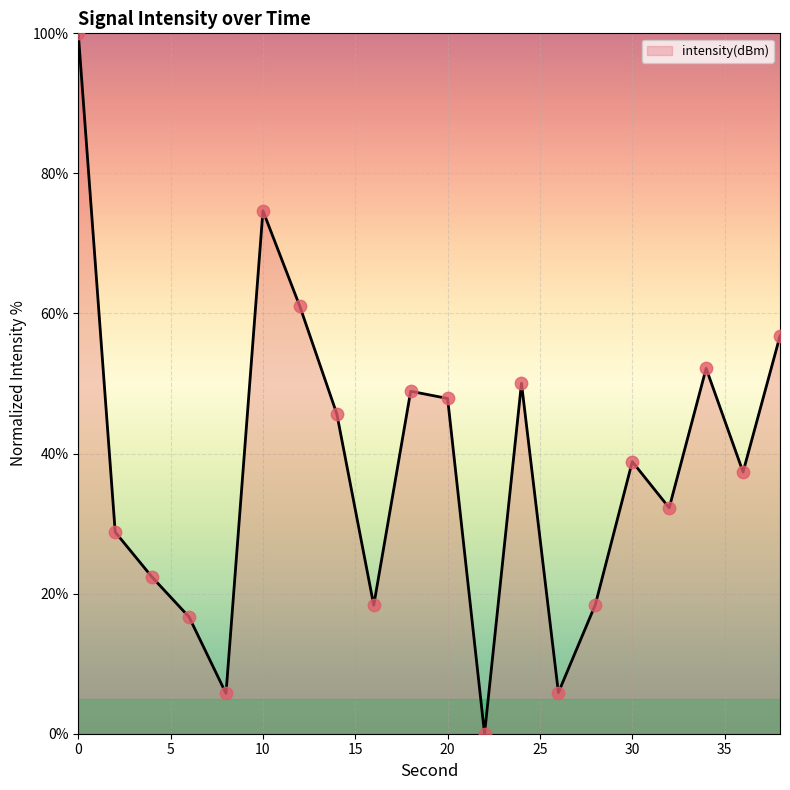

What is the difference between the maximum and minimum values?

100.0